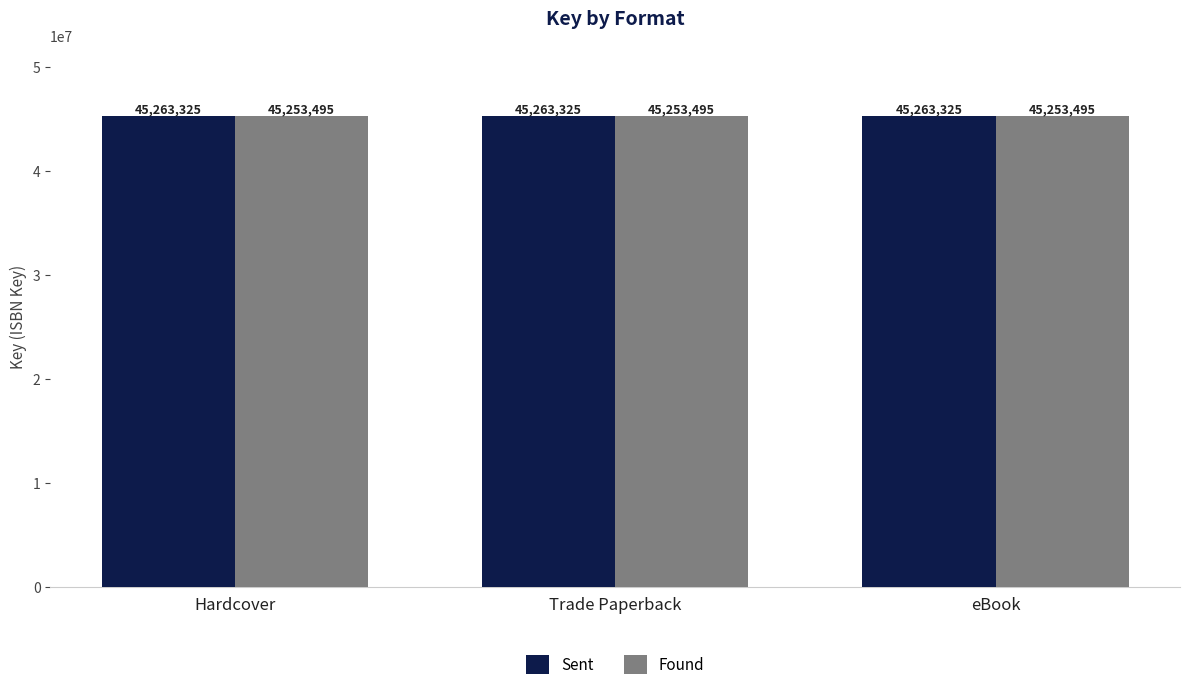

Is it true that Sent equals 45263325 at Trade Paperback?

True